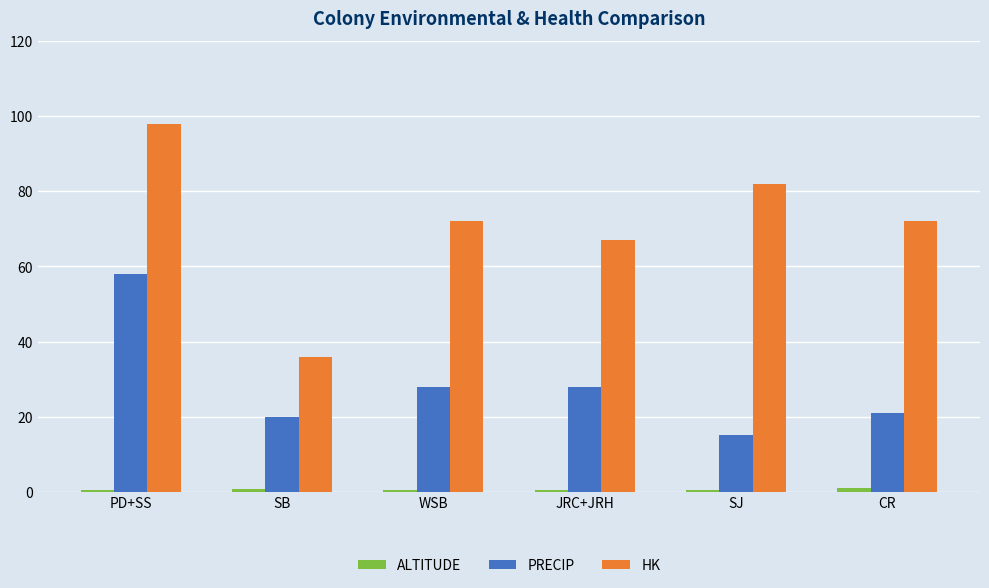

Is it true that HK equals 138.4 at PD+SS?

False